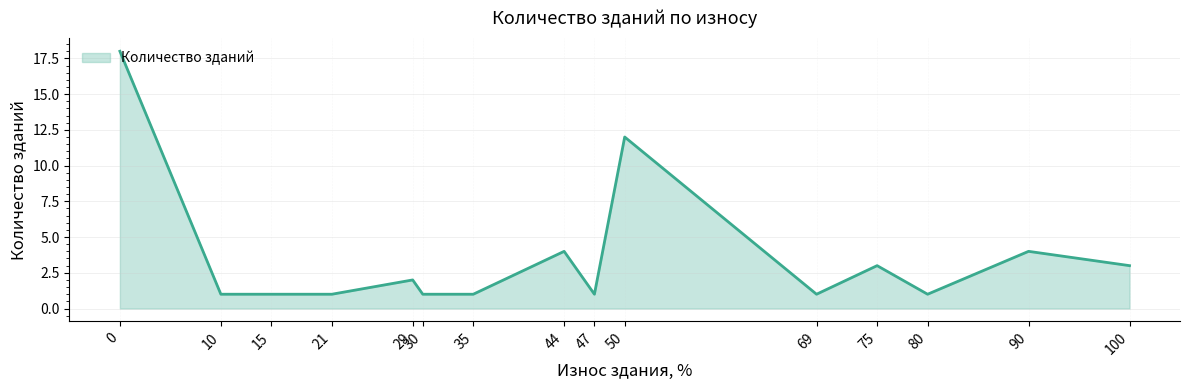

What is the difference between the maximum and minimum values?

17